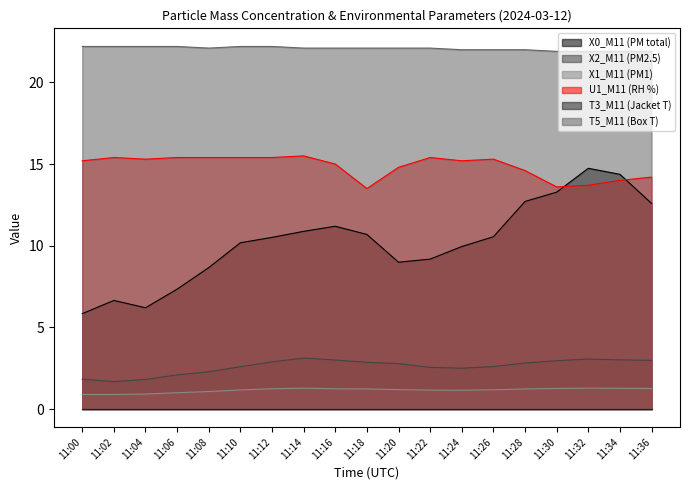

In U1_M11 (RH %), how many points are lower than both neighbors (excluding endpoints)?

4